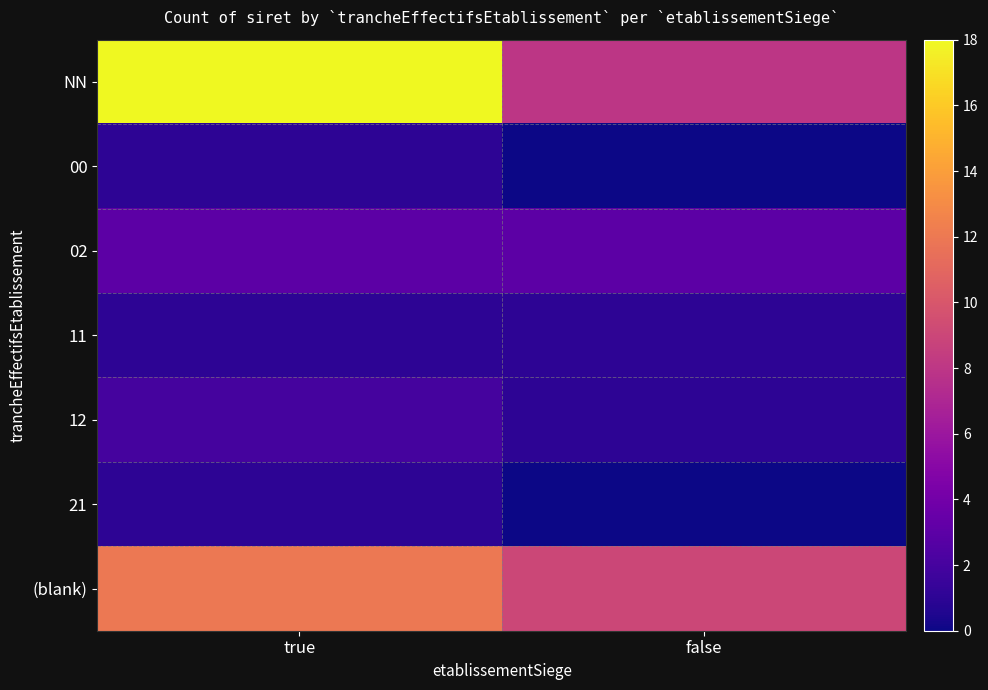

At which category is the sum across all series the highest?

true